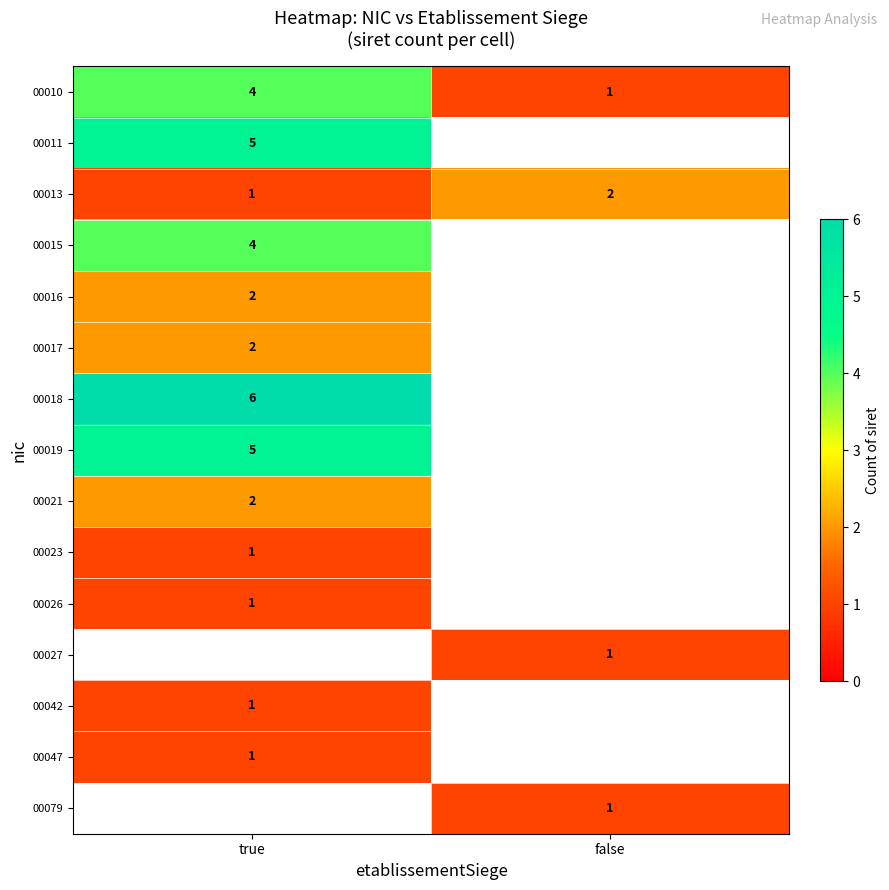

The value of 00027 at false is 1. True or false?

True